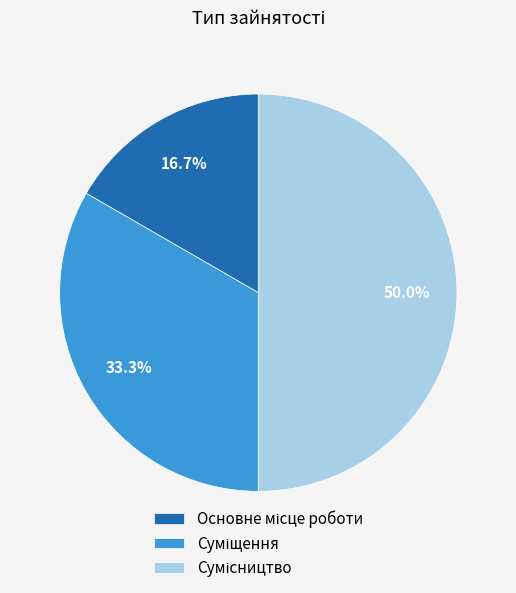

What percentage is the Основне місце роботи slice, to the nearest percent?

17%